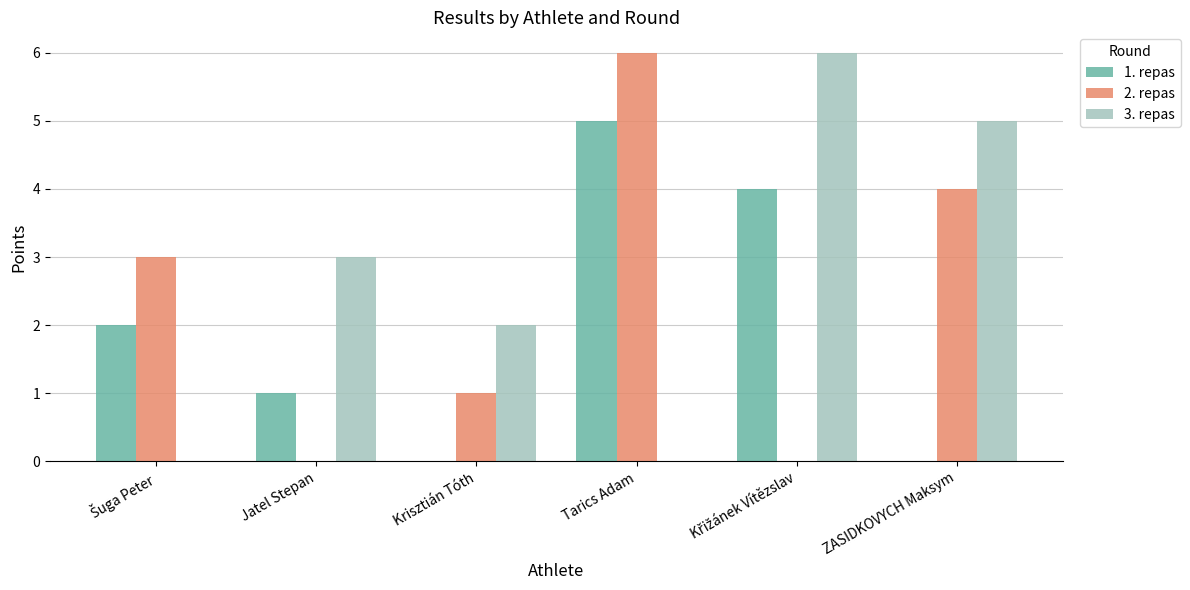

True or false: 1. repas has a value of 3 at Tarics Adam.

False